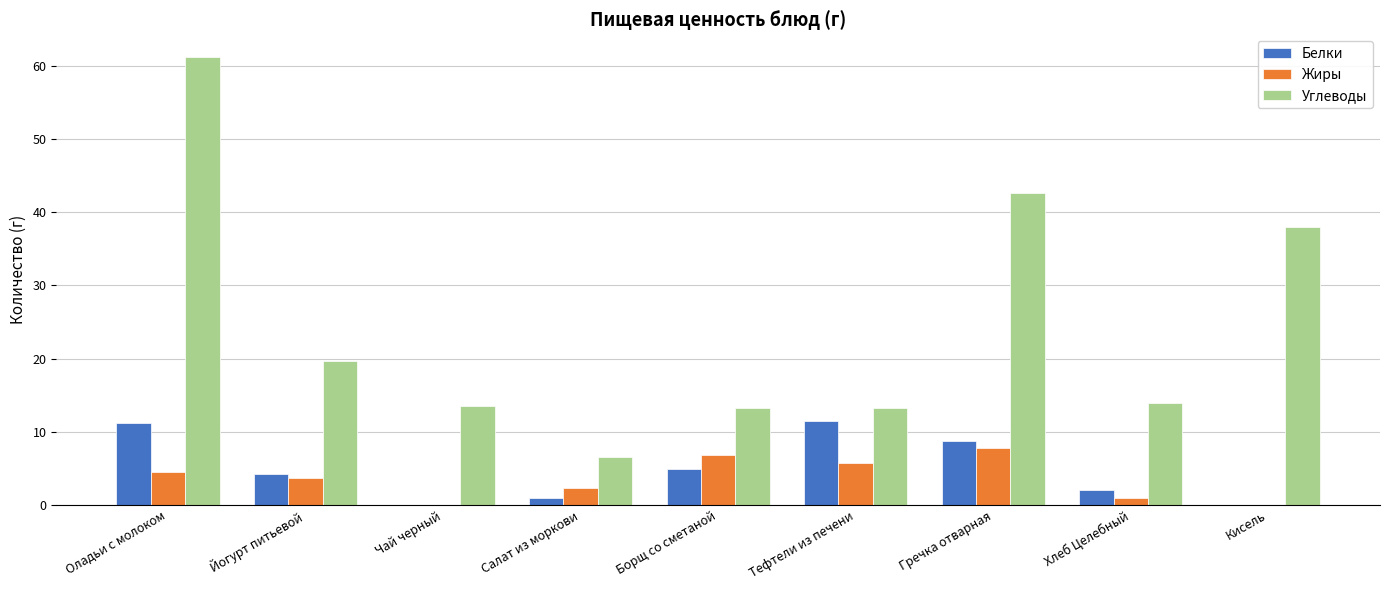

The value of Углеводы at Хлеб Целебный is 6.3. True or false?

False